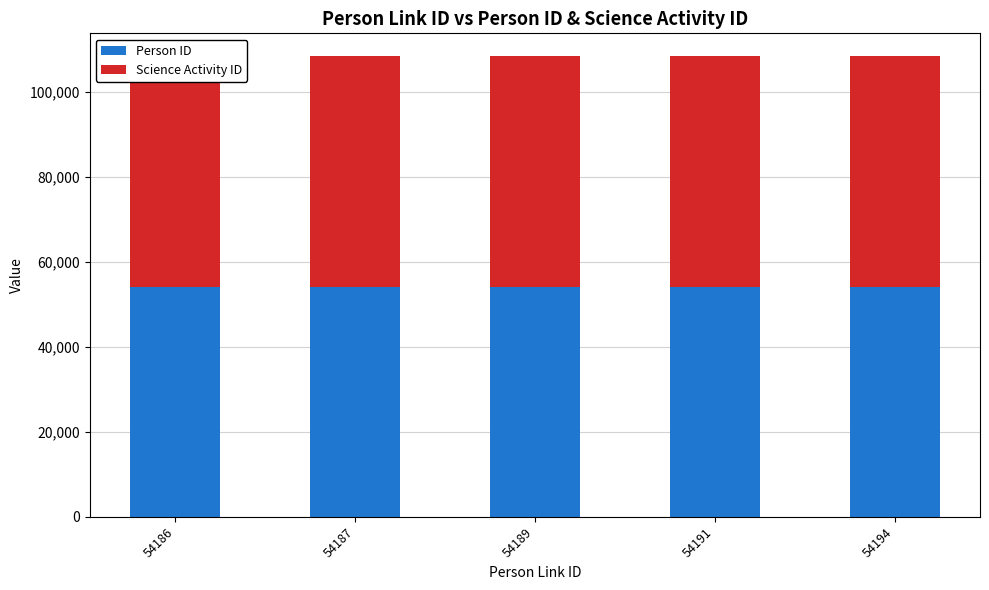

What is the value of the Person ID bar at the 1st from the left?

54184